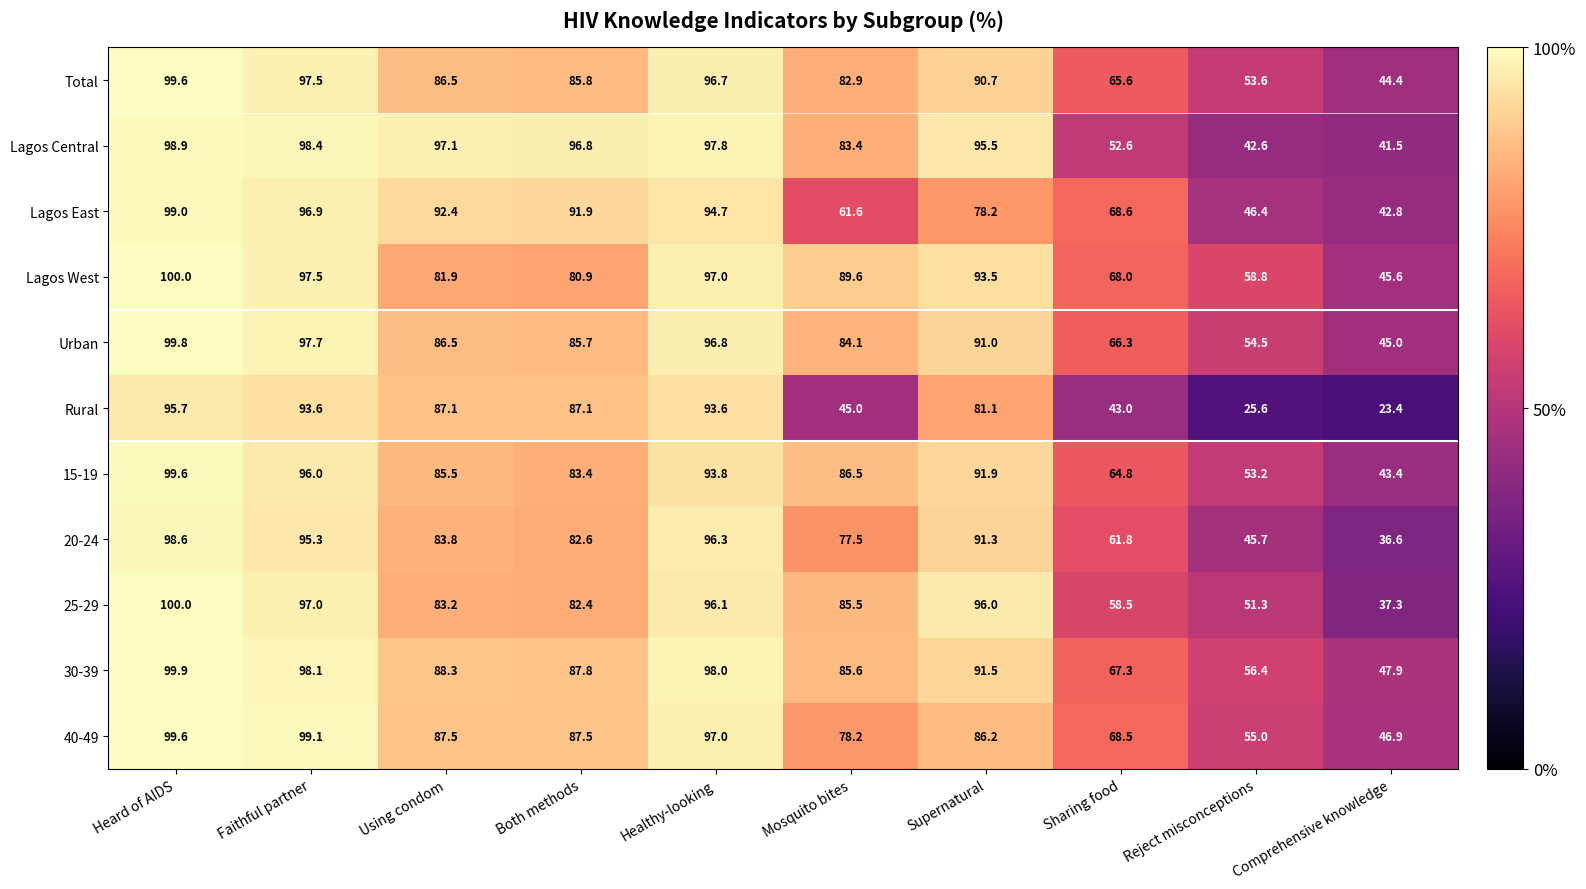

How many values in the 30-39 series exceed 88?

5